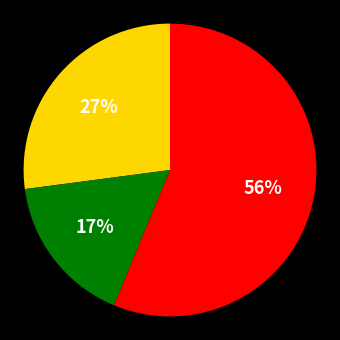

Is there a majority slice in this chart?

Yes